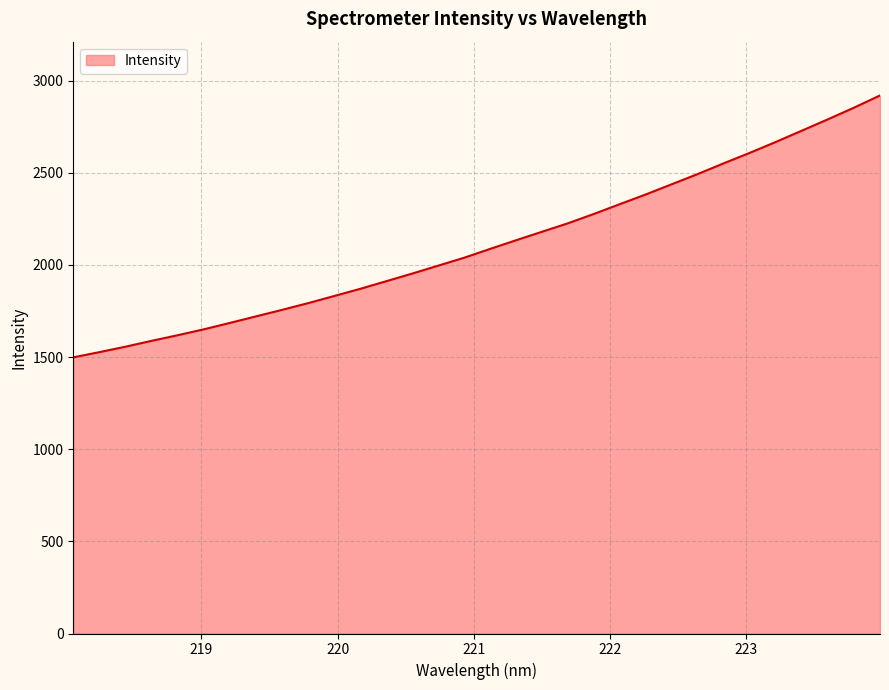

How many lines are shown in the chart?

1